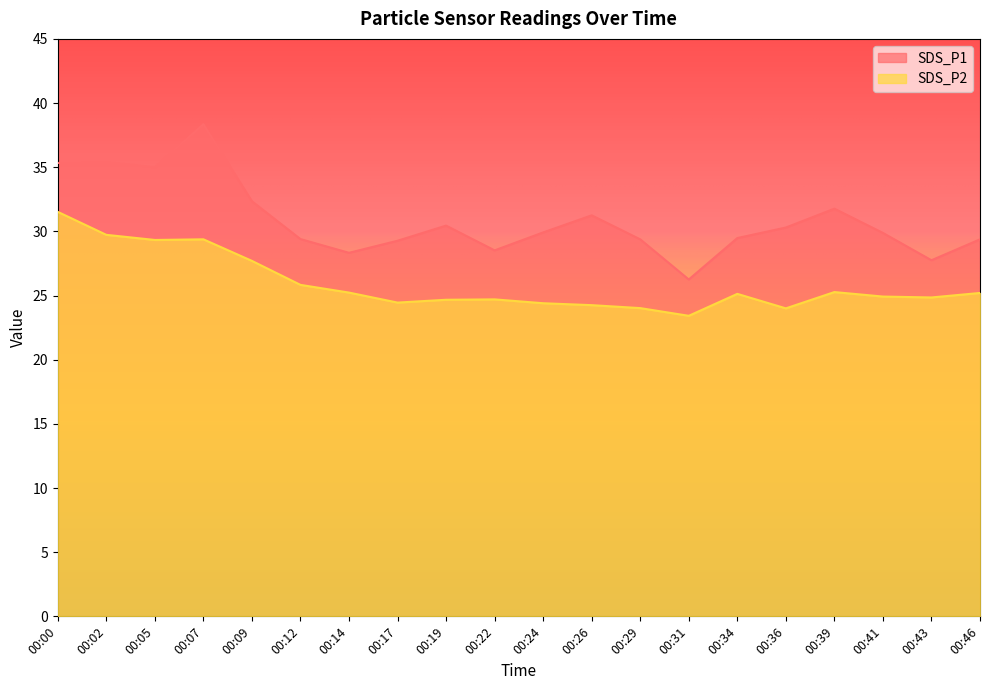

What is the average value of the SDS_P1 series?

30.9